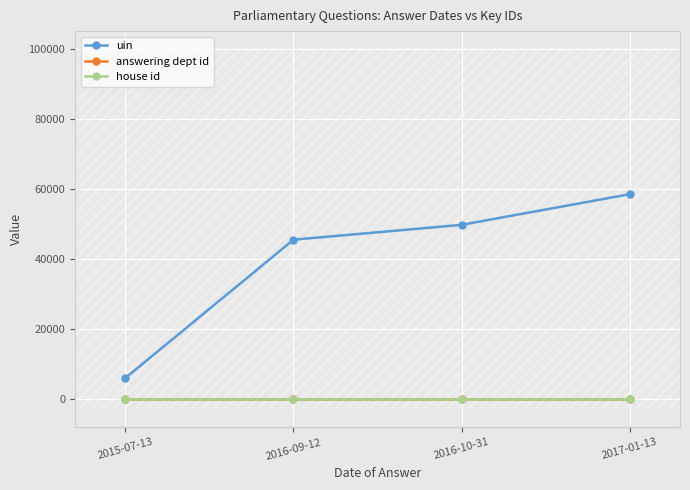

Is the value of answering dept id at 2015-07-13 greater than the value of uin at 2016-10-31?

No